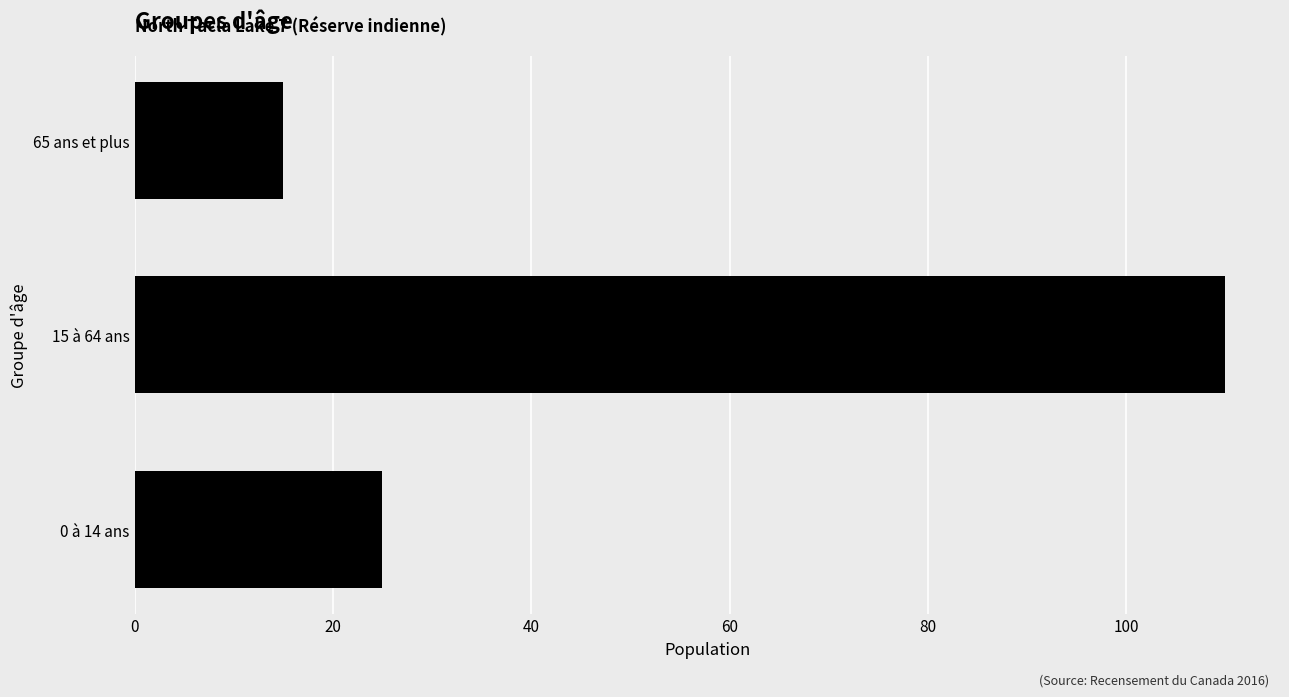

What is the sum of all values?

150